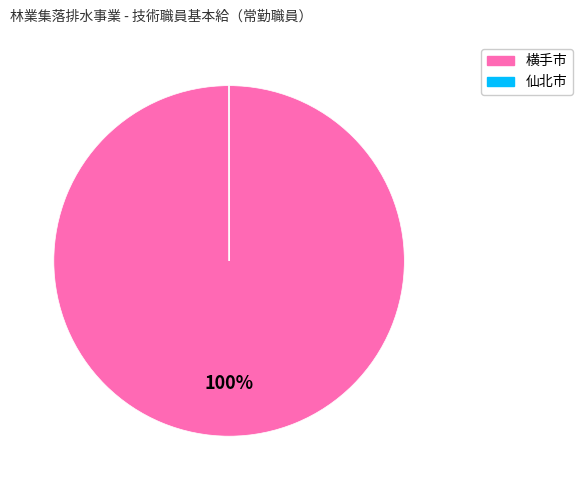

To the nearest percent, what portion does 横手市 represent?

100%